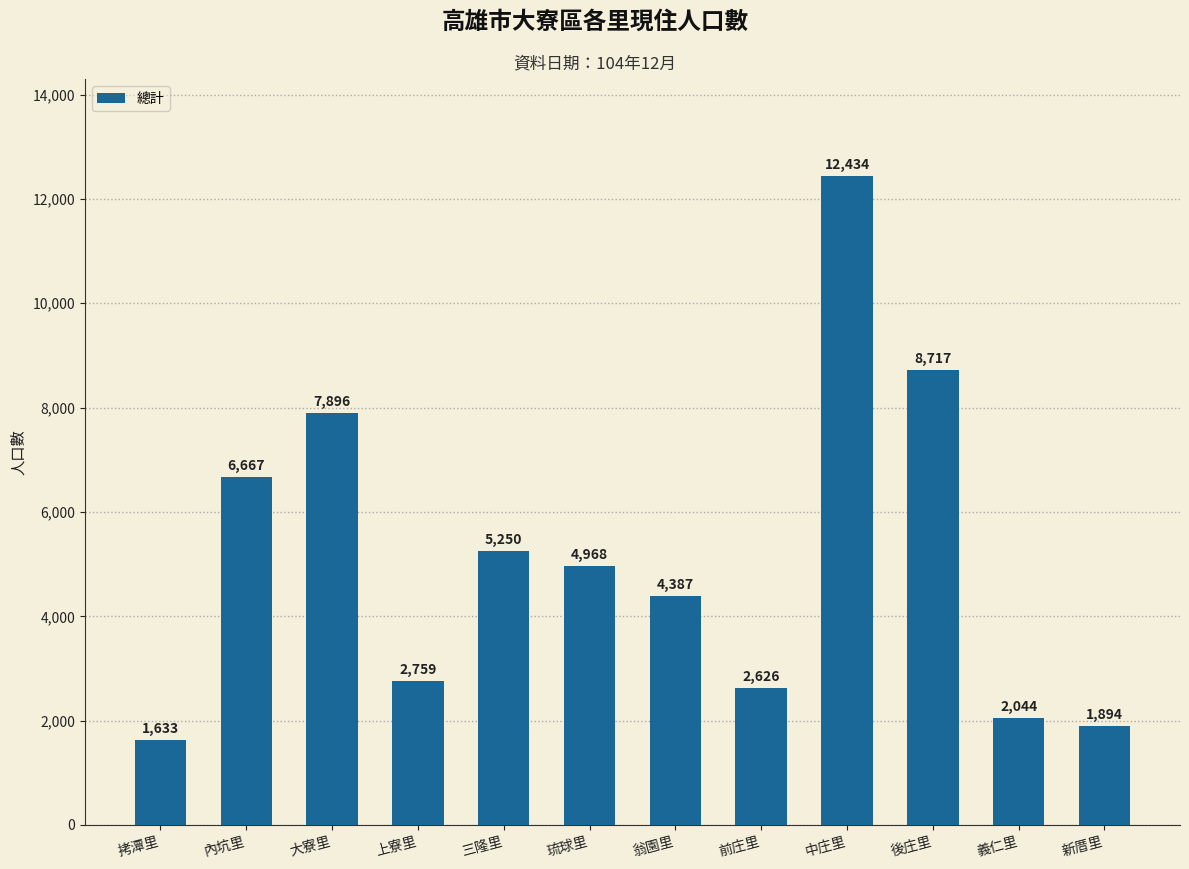

What is the sum of all values?

61275